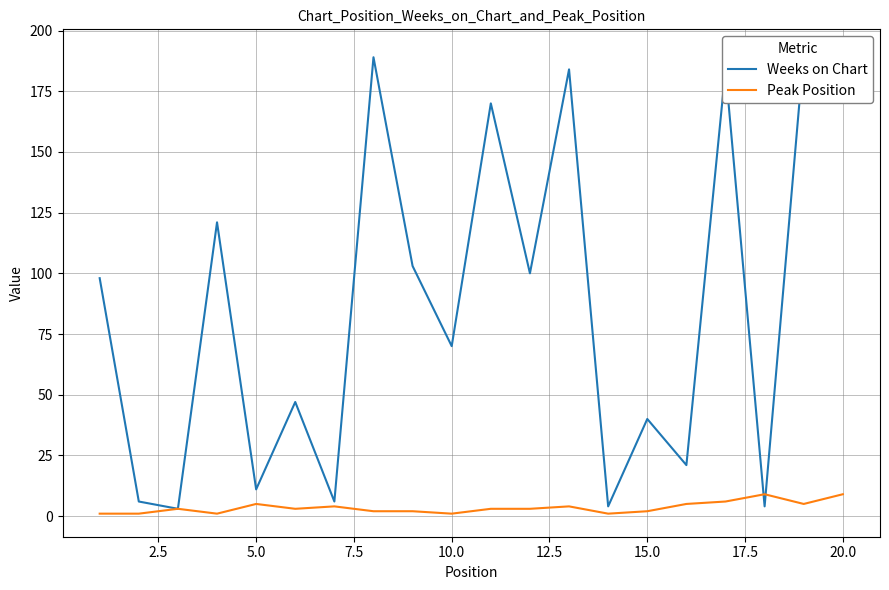

Reading left to right, transcribe all the data shown in this chart.

Weeks on Chart: 98	6	3	121	11	47	6	189	103	70	170	100	184	4	40	21	184	4	191	185
Peak Position: 1	1	3	1	5	3	4	2	2	1	3	3	4	1	2	5	6	9	5	9